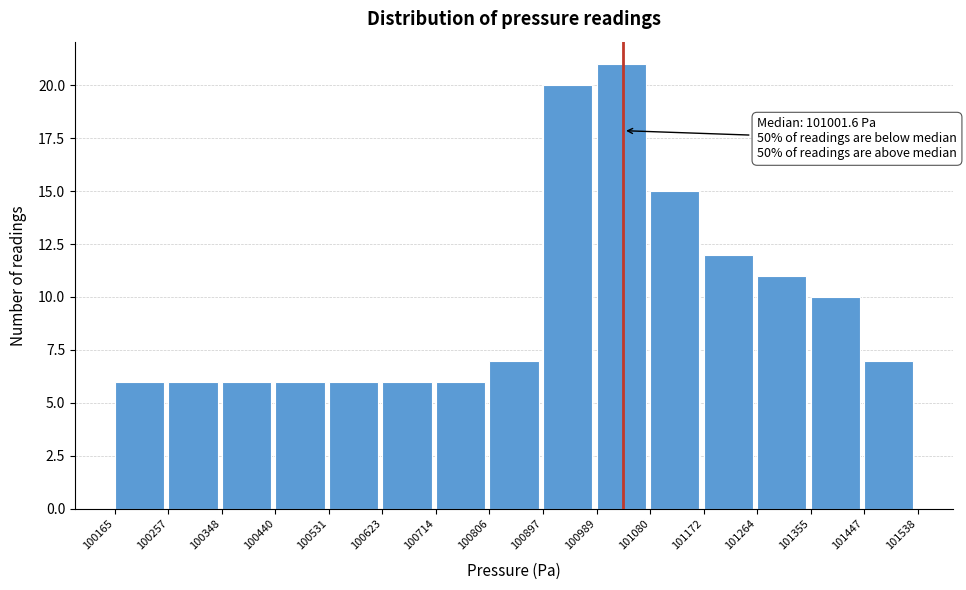

Over which range of the x-axis is the bar tallest?

100989 to 101080